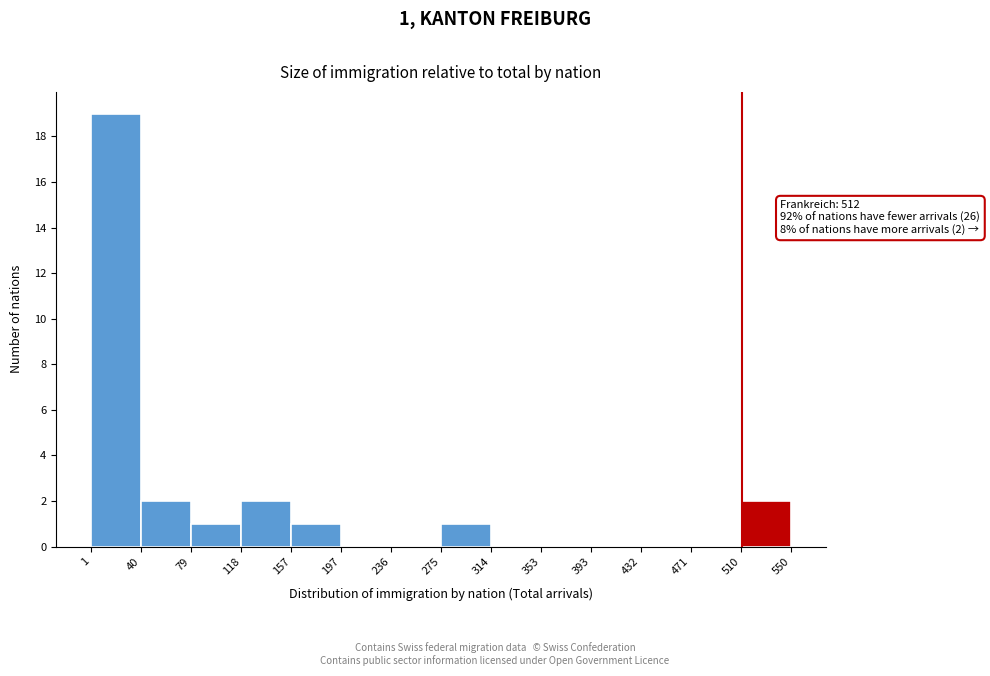

Which range on the x-axis has the tallest bar?

1 to 40